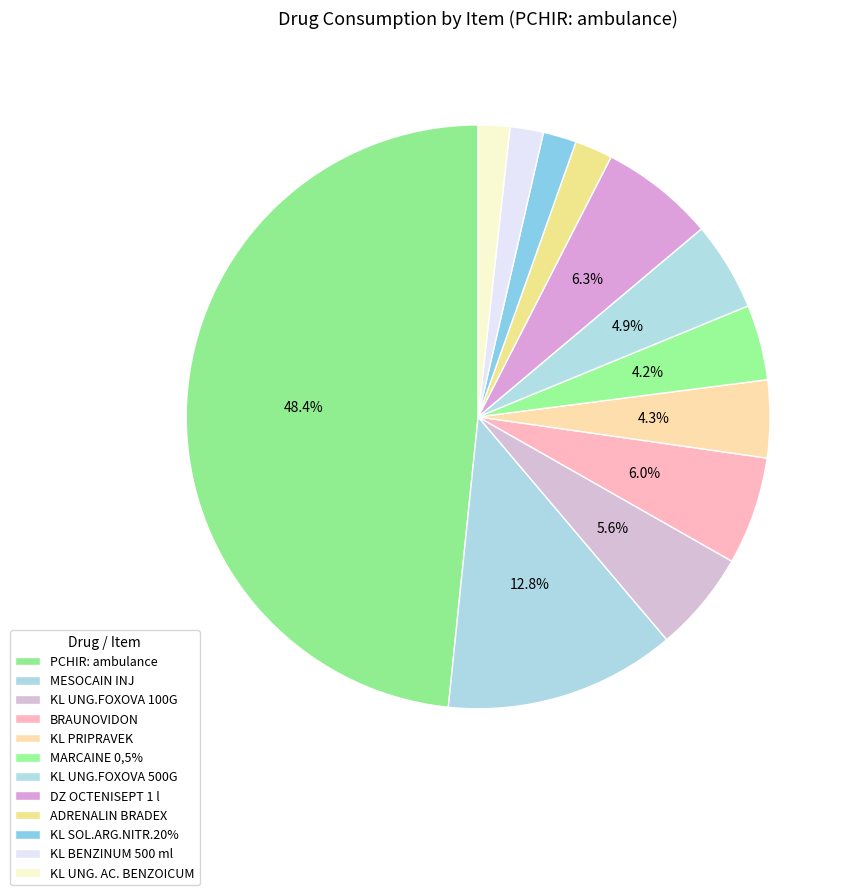

What is the change in value from KL UNG.FOXOVA 100G to KL UNG. AC. BENZOICUM?

-4594.5